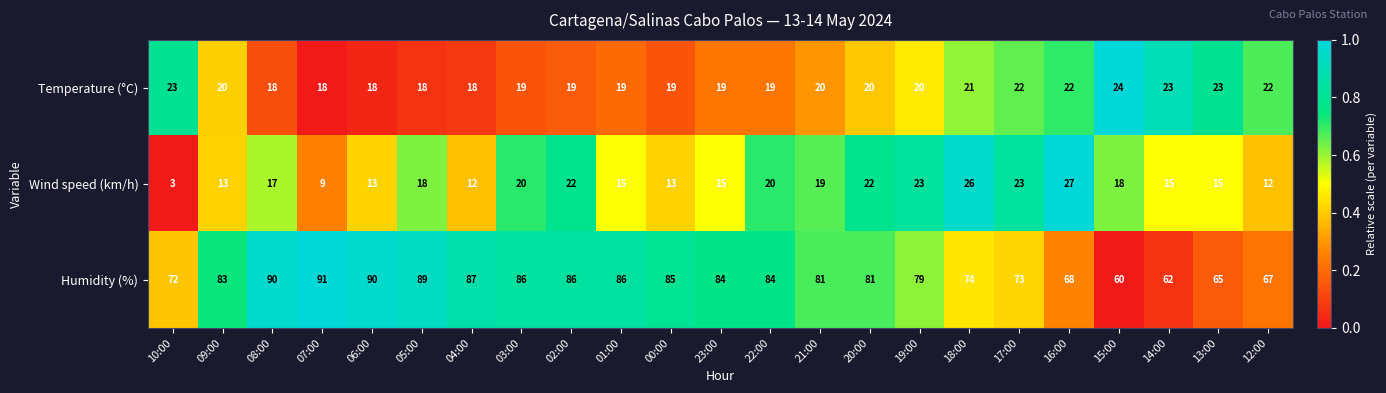

What is the sum of all Humidity (%) values?

1823